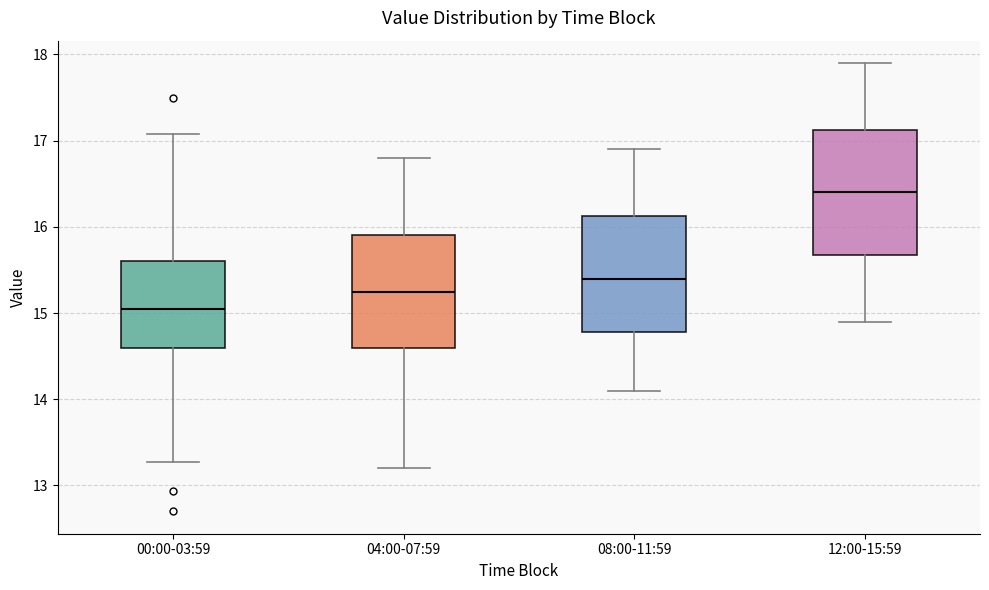

Reading left to right, transcribe this box plot: for each box, give where its median line is, the range the box spans, and where its two whiskers end, as read against the y-axis. The values are not printed on the chart, so give them approximately, as read against the axis.

00:00-03:59: median 15.1, box 14.6 to 15.6, whiskers 13.3 to 17.1
04:00-07:59: median 15.3, box 14.6 to 15.9, whiskers 13.2 to 16.8
08:00-11:59: median 15.4, box 14.8 to 16.1, whiskers 14.1 to 16.9
12:00-15:59: median 16.4, box 15.7 to 17.1, whiskers 14.9 to 17.9